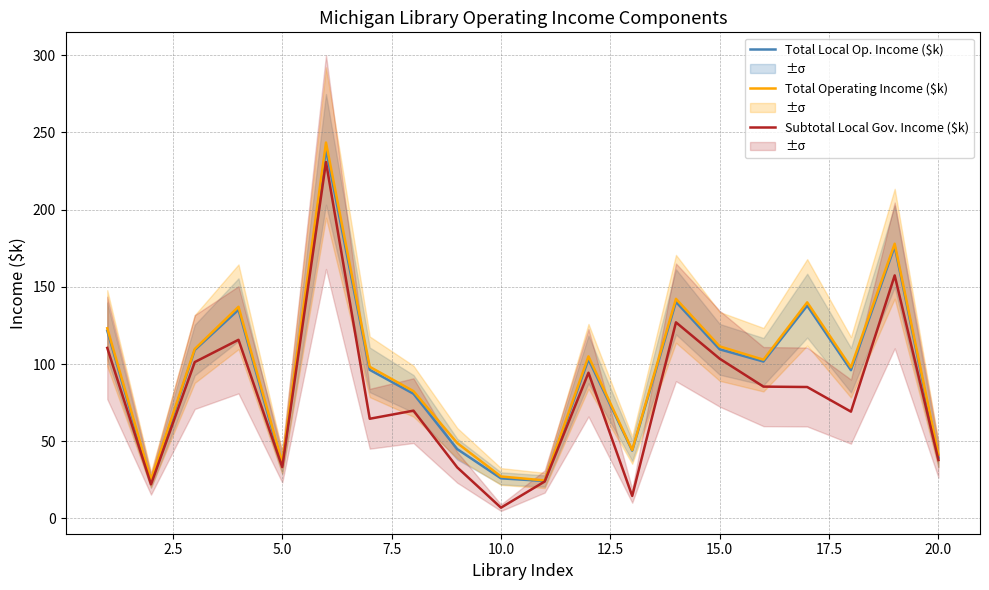

Which category has the lowest value in the Subtotal Local Gov. Income ($k) series?

10.0